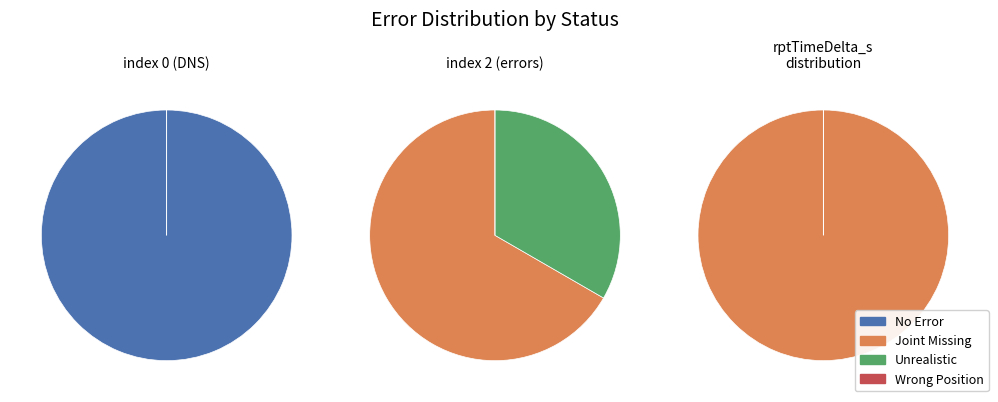

How many segments does this pie chart have?

2